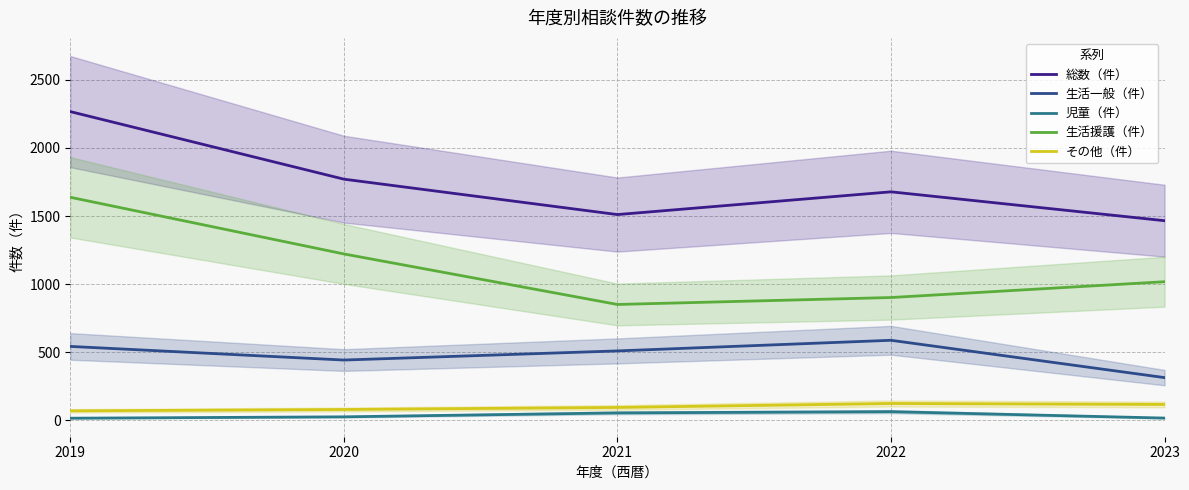

What is the sum of the 児童（件） values at 2019 and 2021?

71